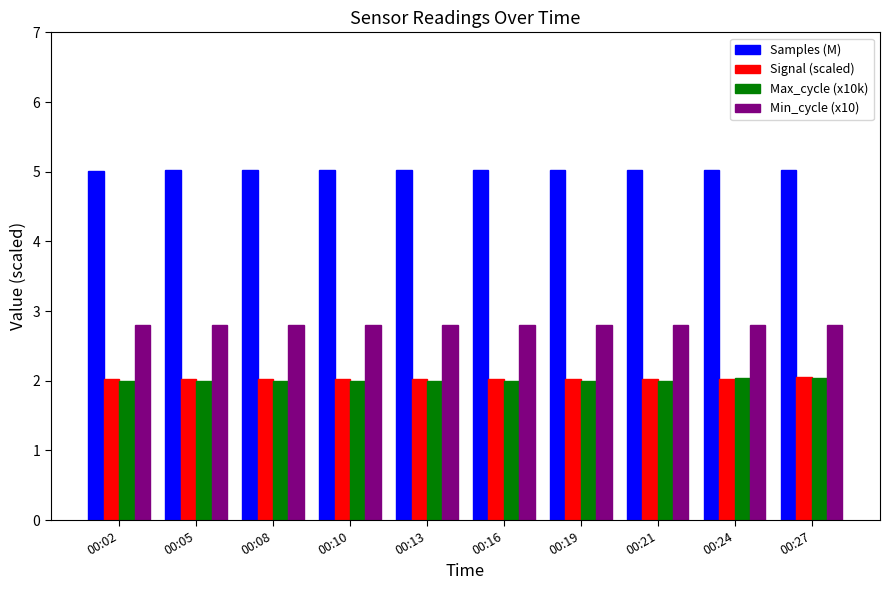

What is the value of the Samples (M) bar at the 10th from the left?

5.0